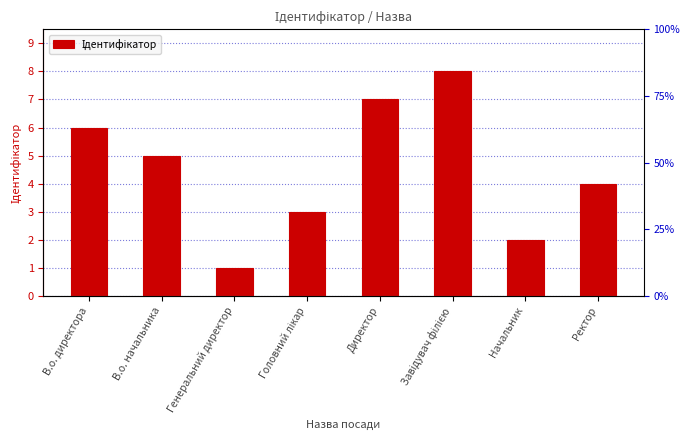

What is the difference between the maximum and minimum values?

7